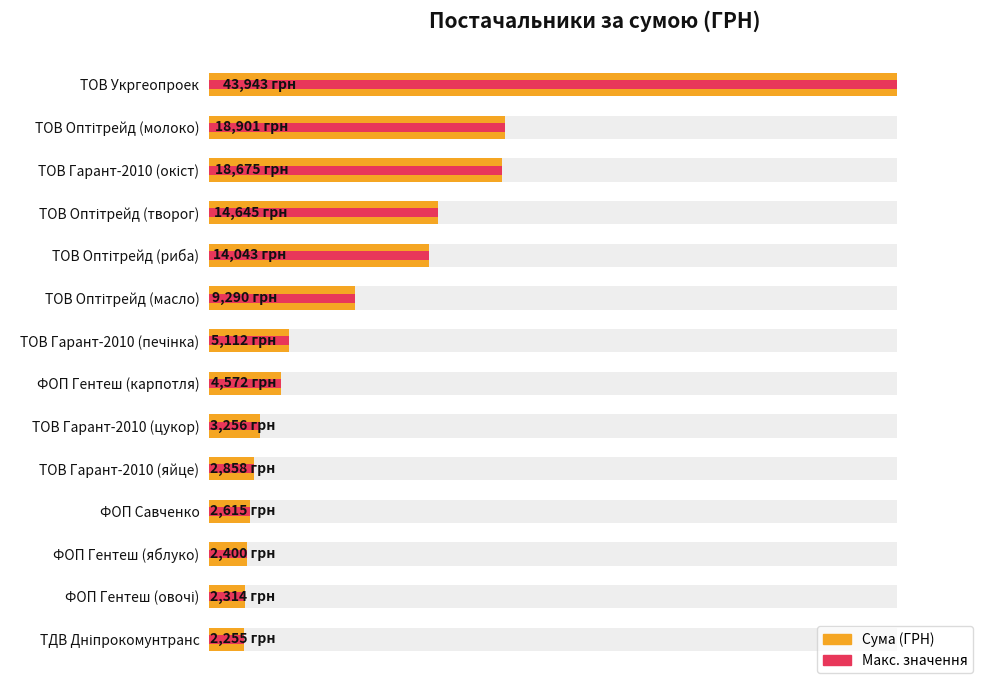

What is the average value of the Максимальна сума series?

10348.5